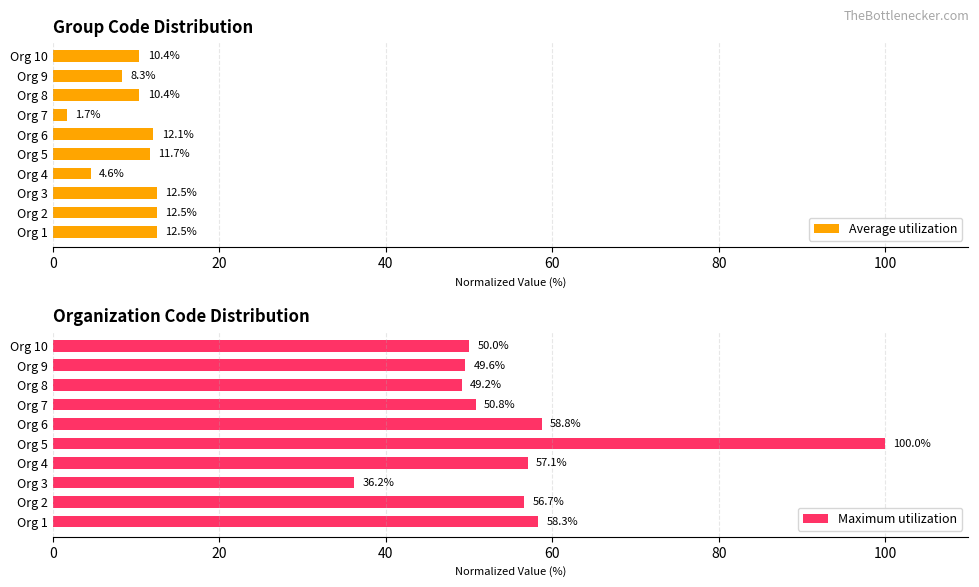

What is the value of the Maximum utilization bar at the 2nd from the left?

56.7